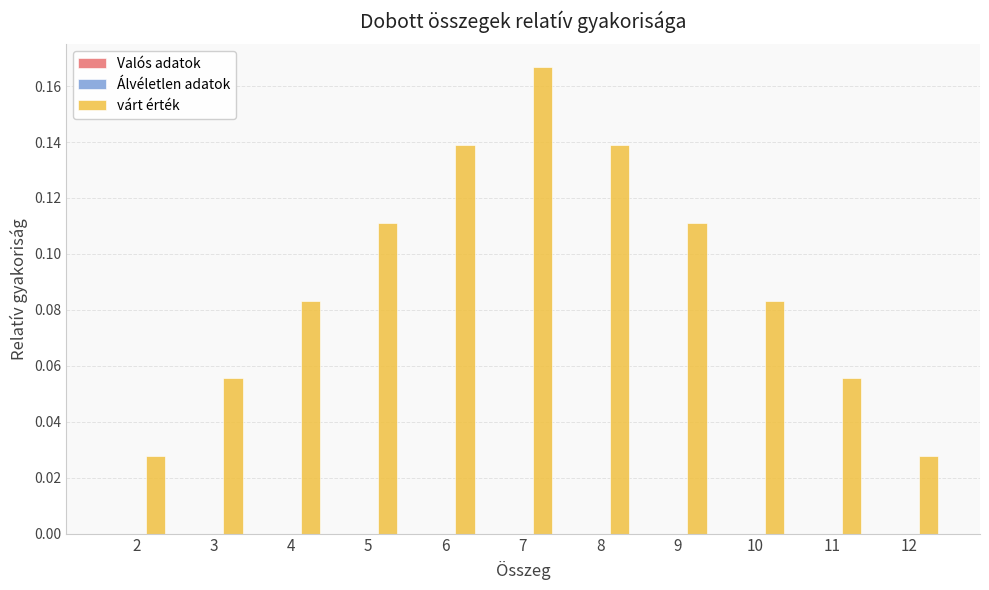

Which has a higher value, 3 or 10?

10